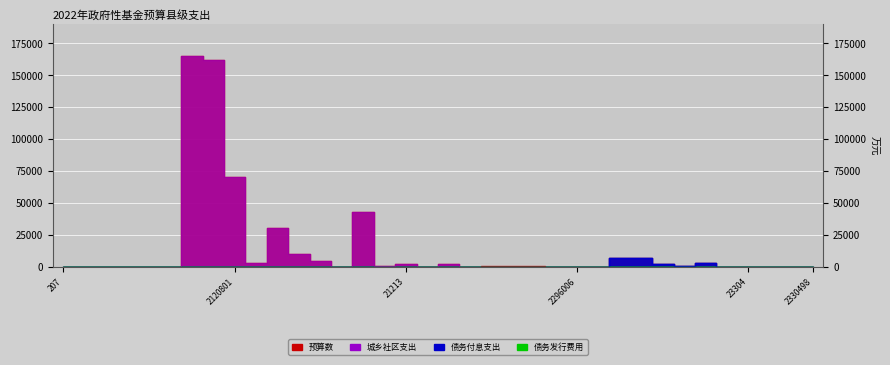

True or false: 城乡社区支出 has a value of -106214 at 2070799.

False